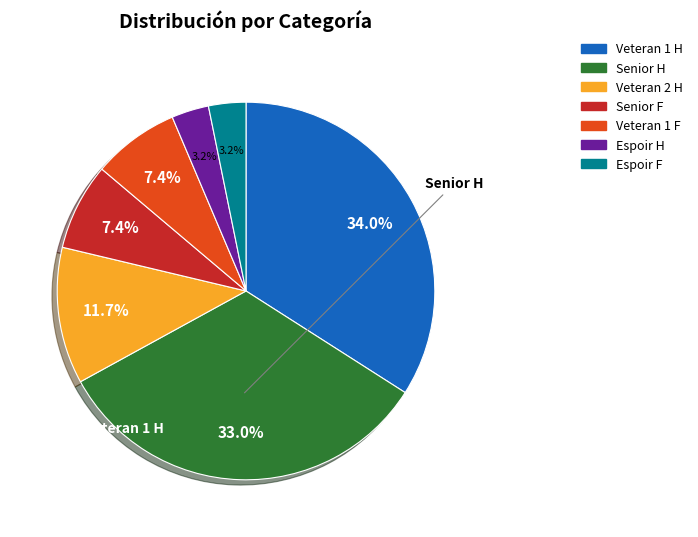

Which slice is the largest?

Veteran 1 H